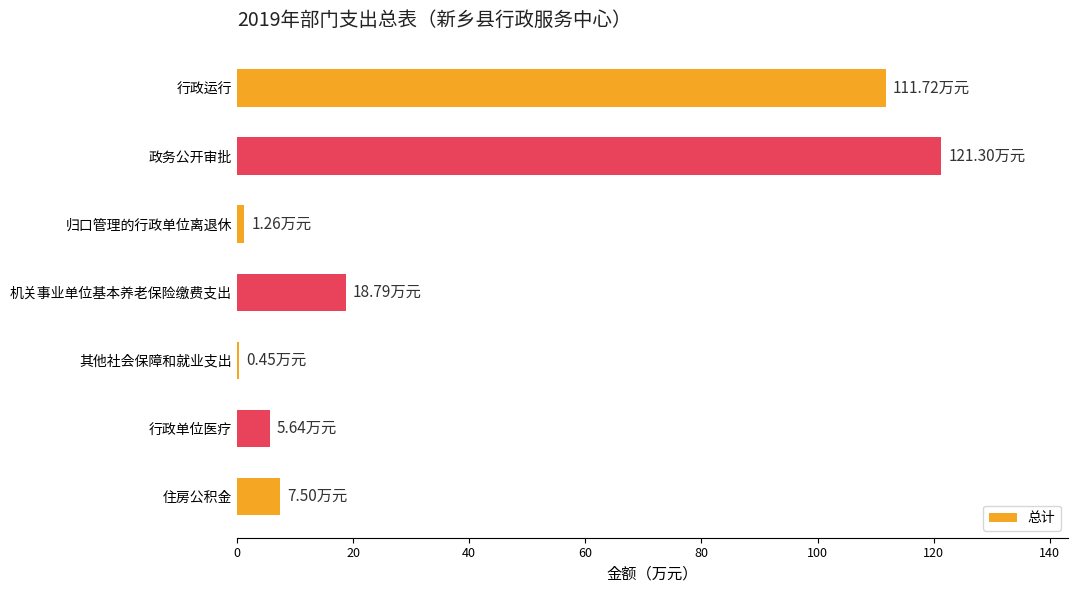

At which label is the value closest to 60?

机关事业单位基本养老保险缴费支出